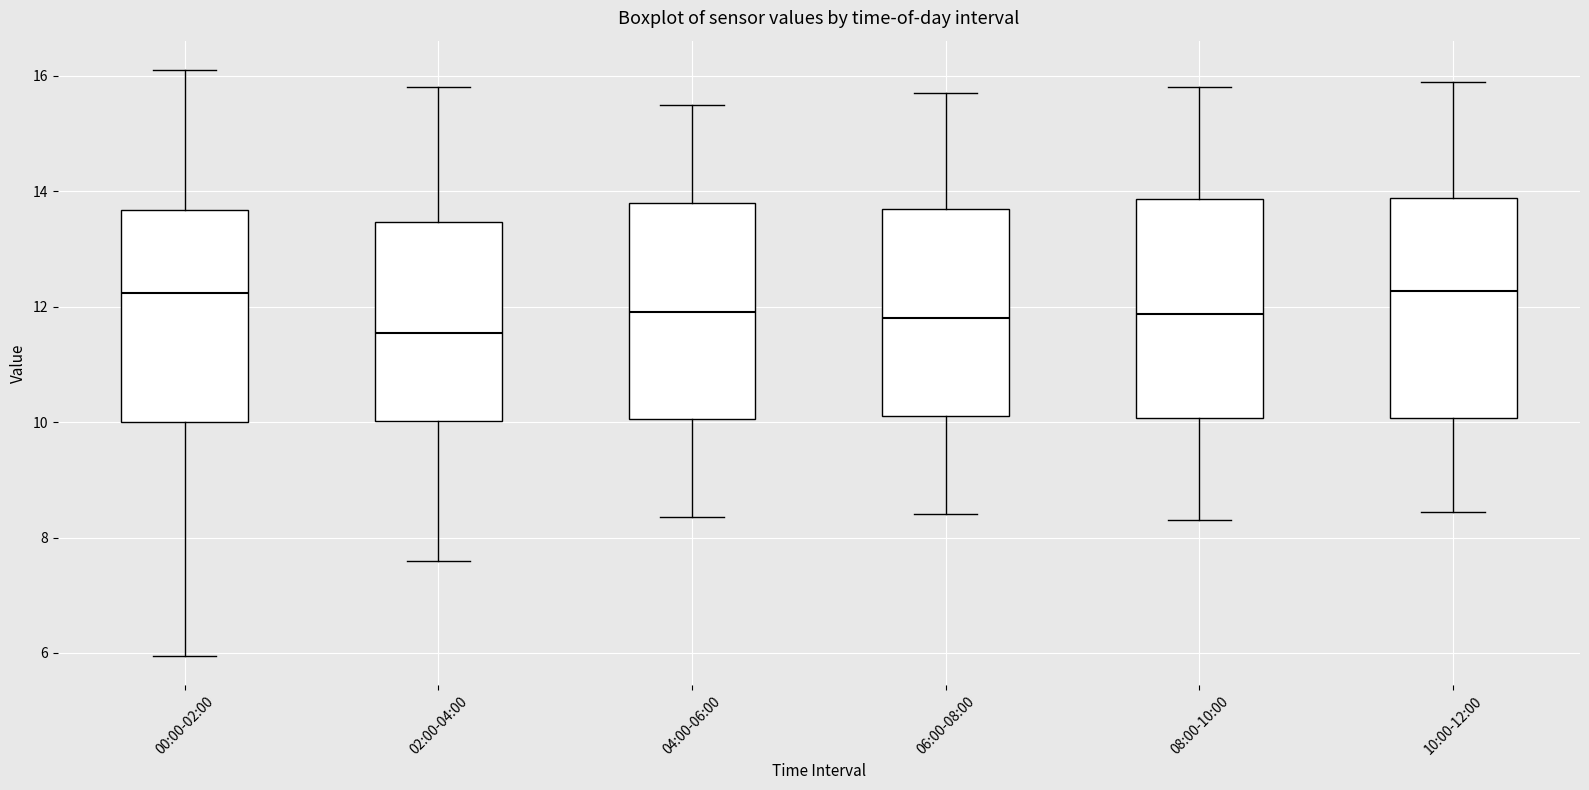

Where is the upper edge of the box for 04:00-06:00 on the y-axis? The values are not printed on the chart, so give them approximately, as read against the axis.

13.8